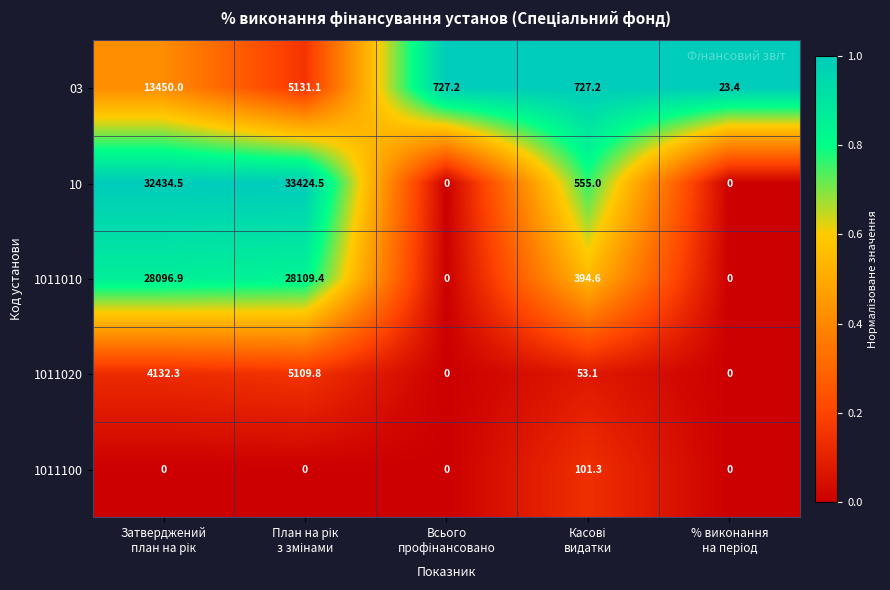

Which series has the largest range (max minus min)?

10